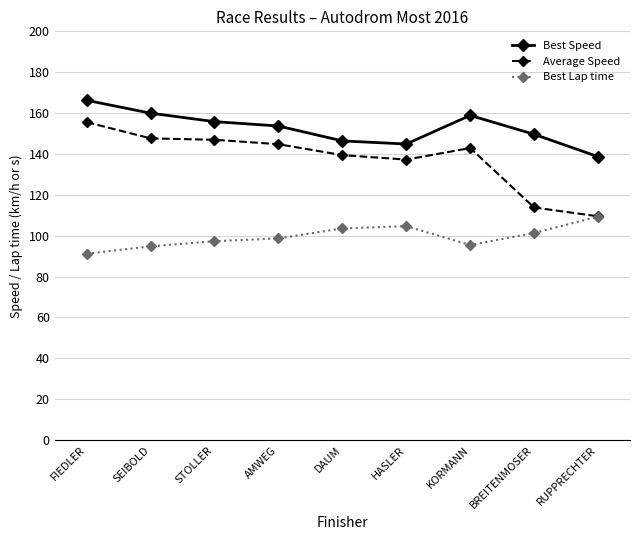

At which category is the sum across all series the highest?

FIEDLER